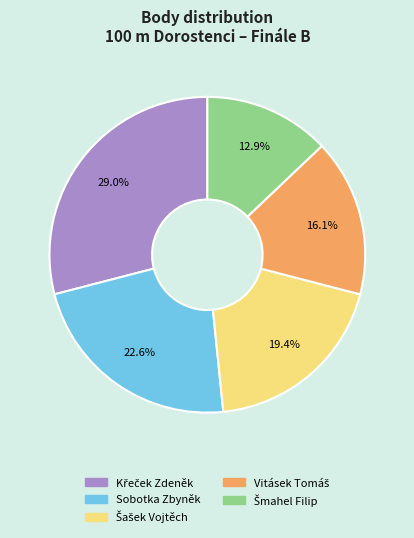

Is there a majority slice in this chart?

No